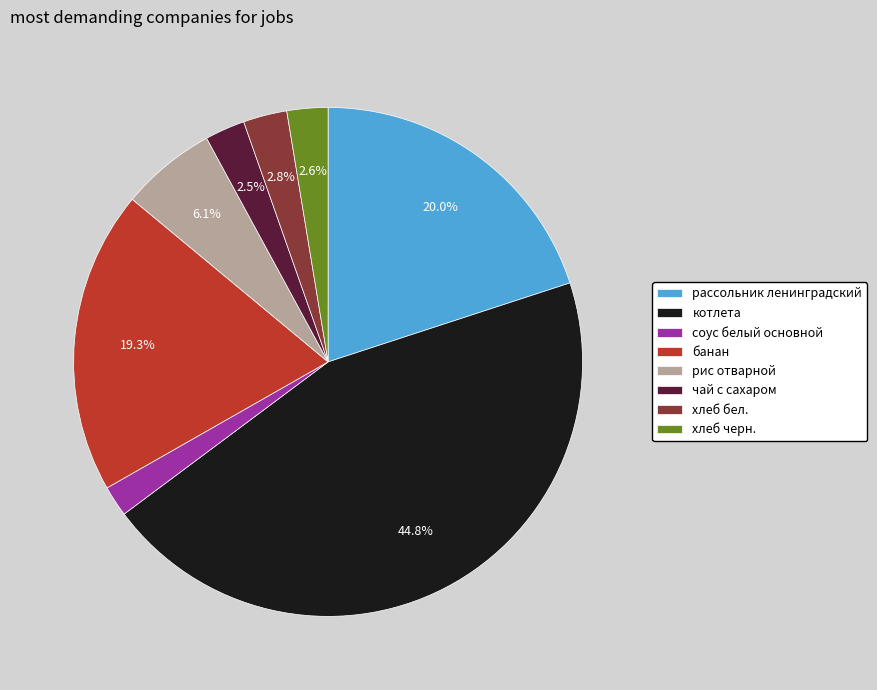

True or false: котлета accounts for 45% of the total.

True